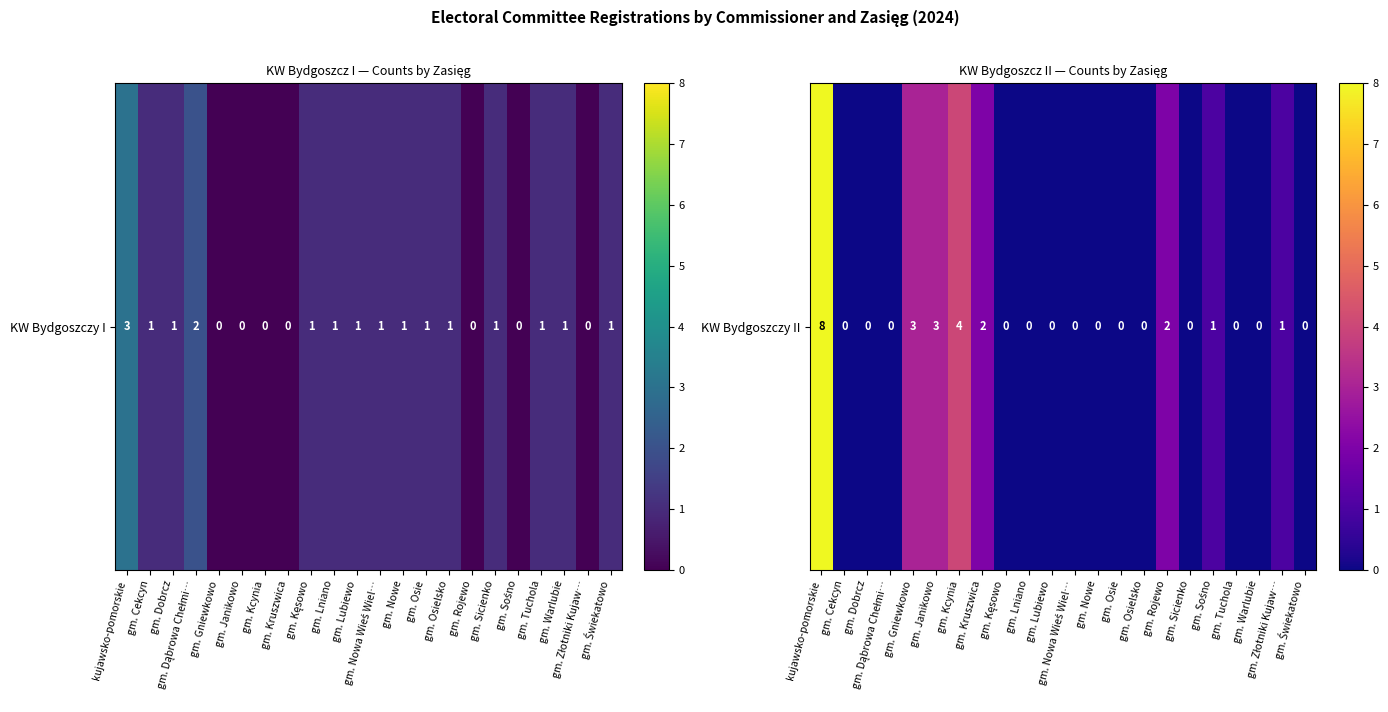

How many values exceed 0?

8